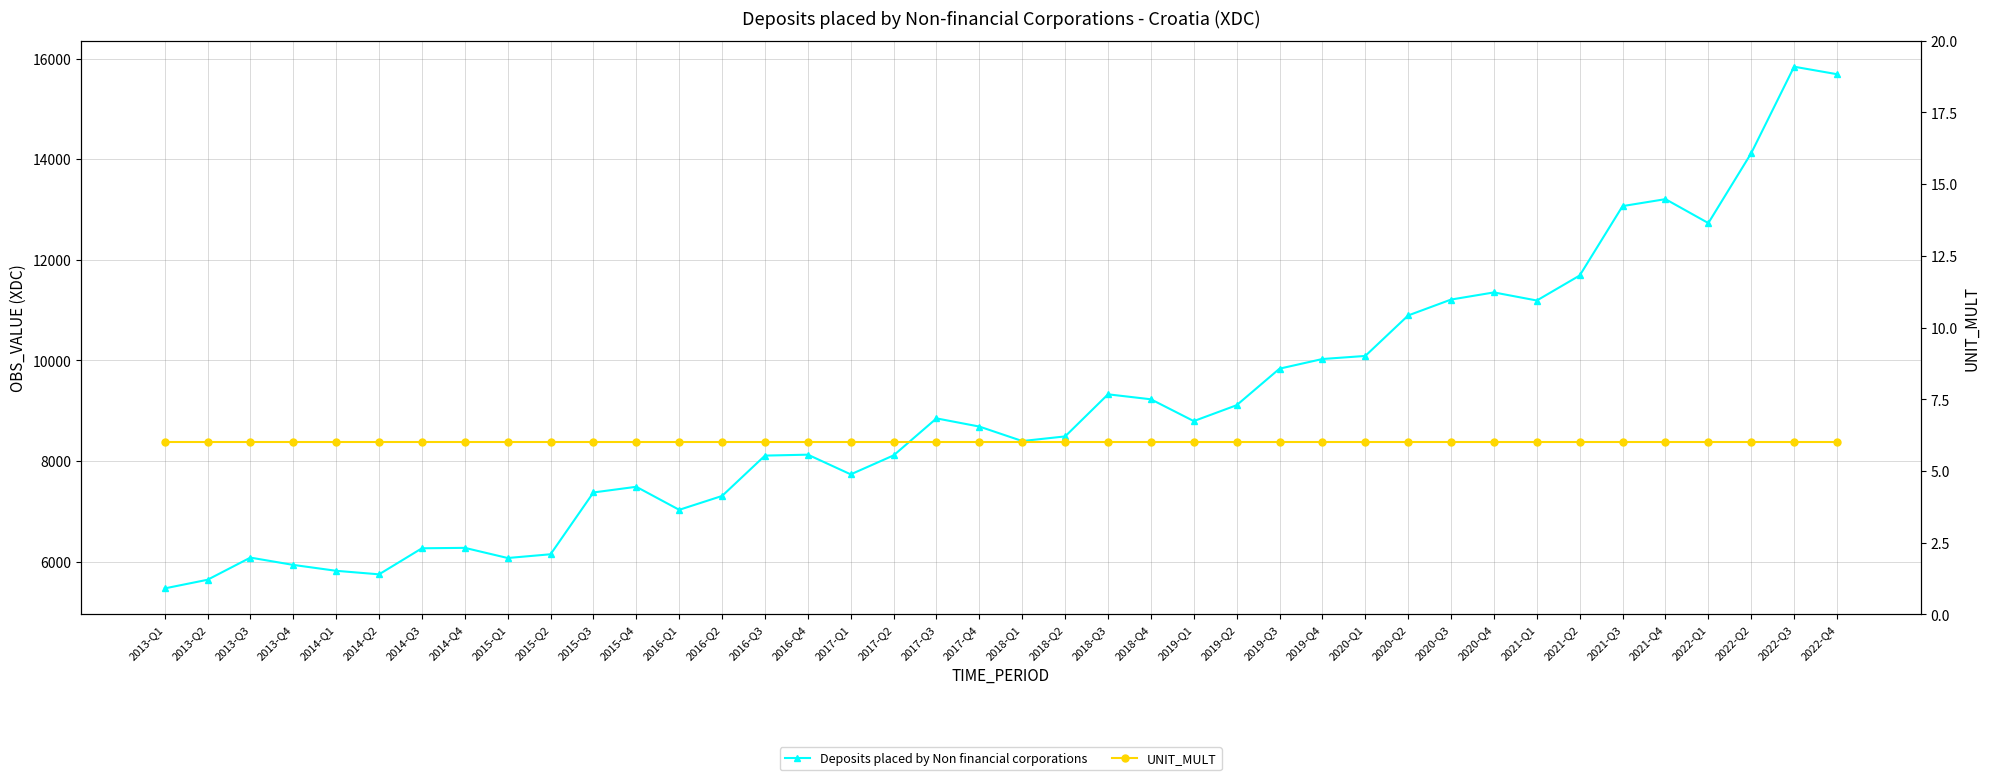

What is the minimum value shown in the chart?

6.0